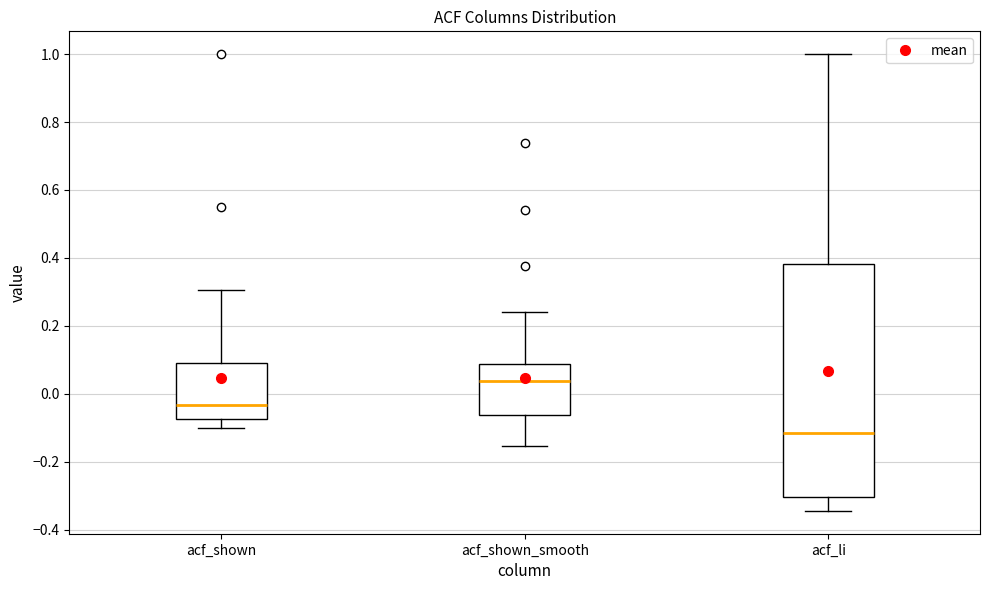

Reading left to right, transcribe this box plot: for each box, give where its median line is, the range the box spans, and where its two whiskers end, as read against the y-axis. The values are not printed on the chart, so give them approximately, as read against the axis.

acf_shown: median -0.04, box -0.08 to 0.10, whiskers -0.10 to 0.30
acf_shown_smooth: median 0.04, box -0.06 to 0.08, whiskers -0.16 to 0.24
acf_li: median -0.12, box -0.30 to 0.38, whiskers -0.34 to 1.00